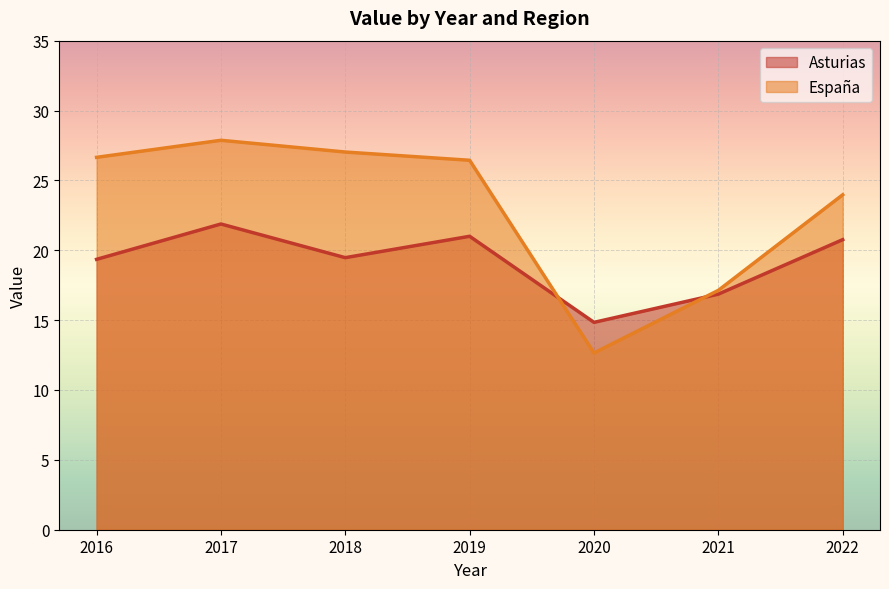

List the series in order of their overall mean, highest first.

España, Asturias